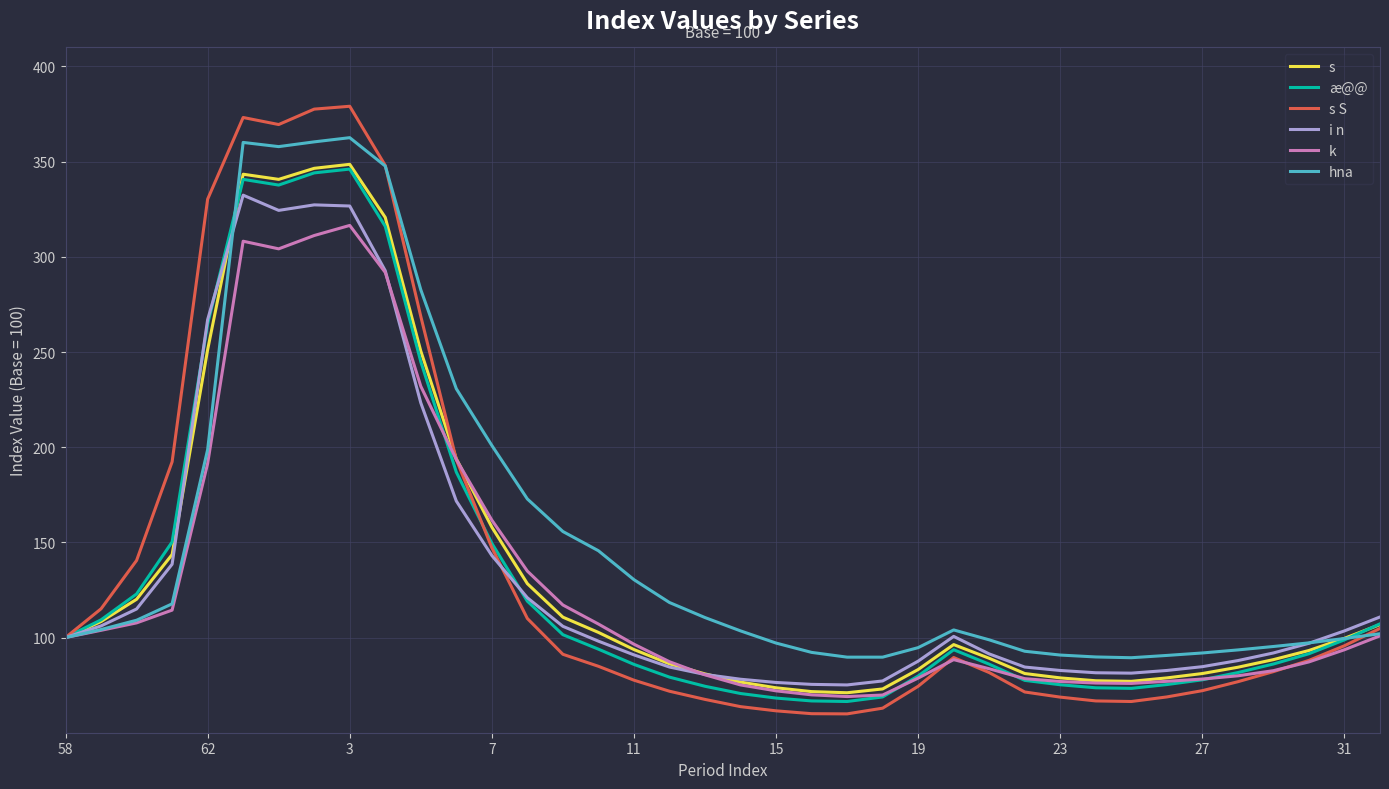

What is the greatest value displayed?

379.1